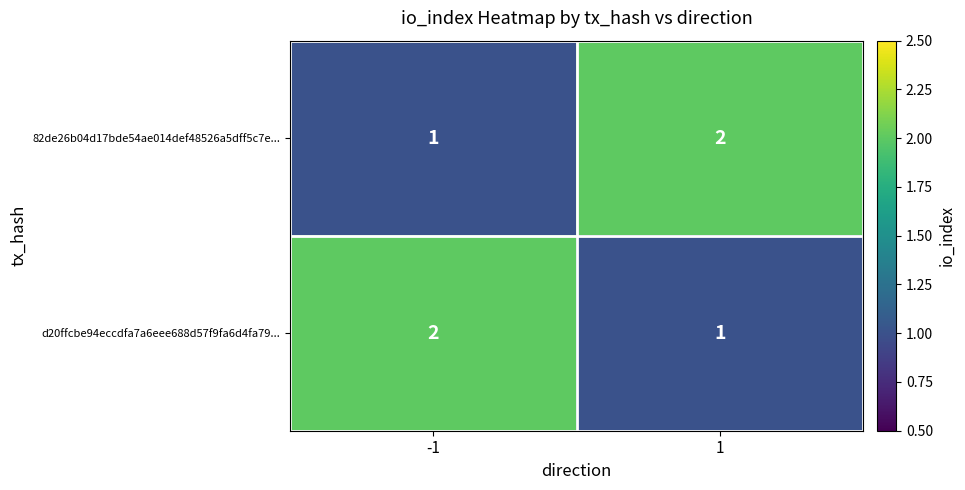

What is the difference between the highest and lowest values at 1?

1